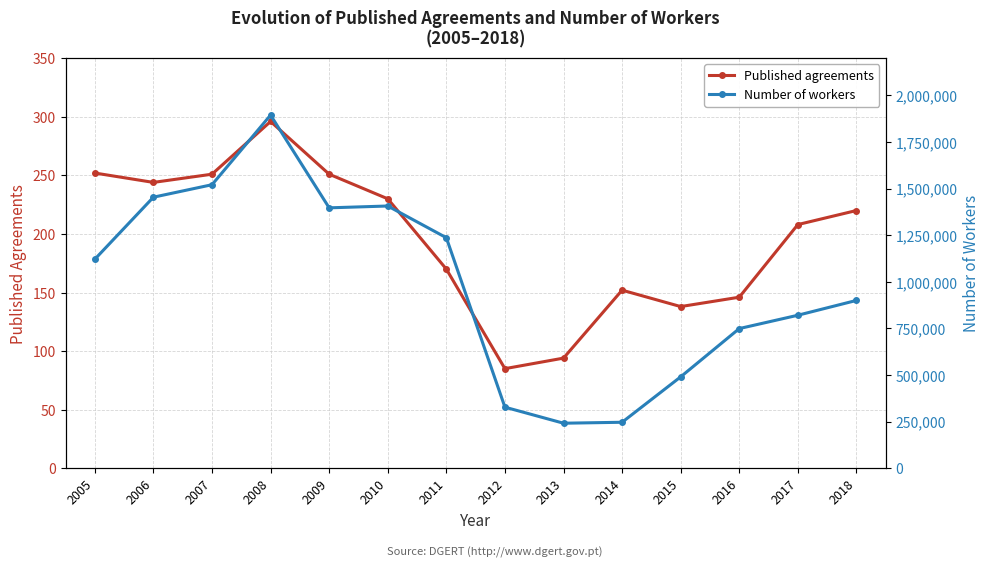

True or false: Published agreements and Number of workers intersect in this chart.

False